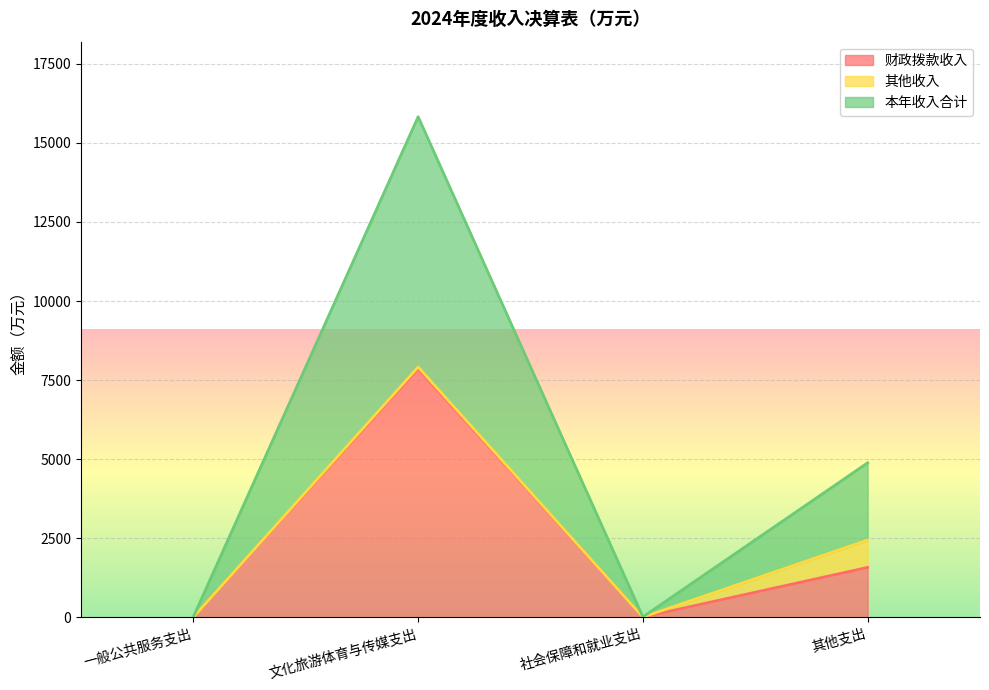

At which label is 财政拨款收入 closest to 3934?

其他支出